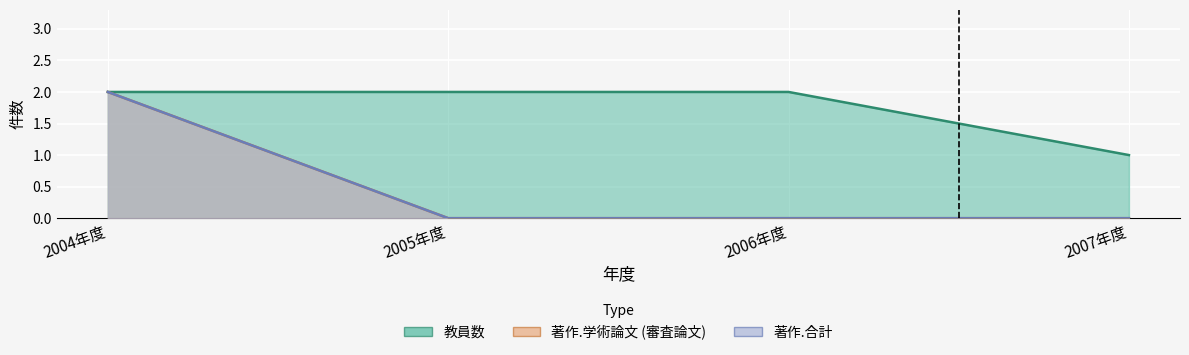

True or false: 著作.合計 has more than 1 interior local peaks.

False